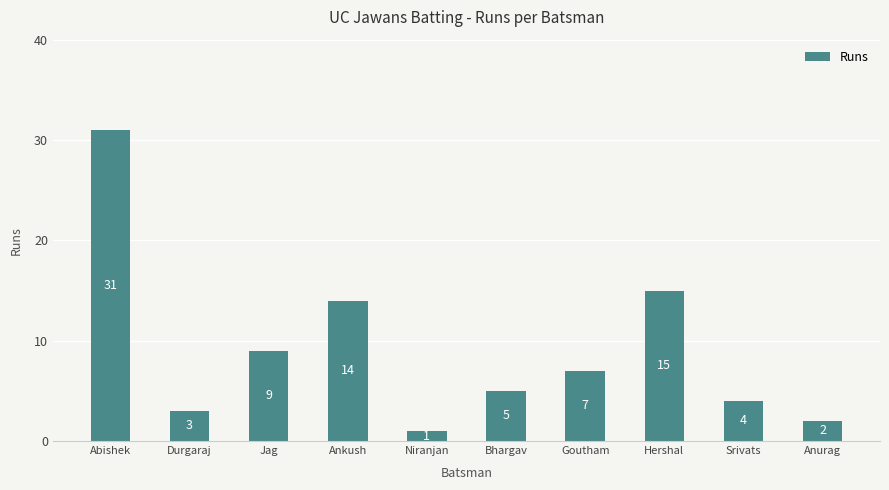

What is the greatest value displayed?

31